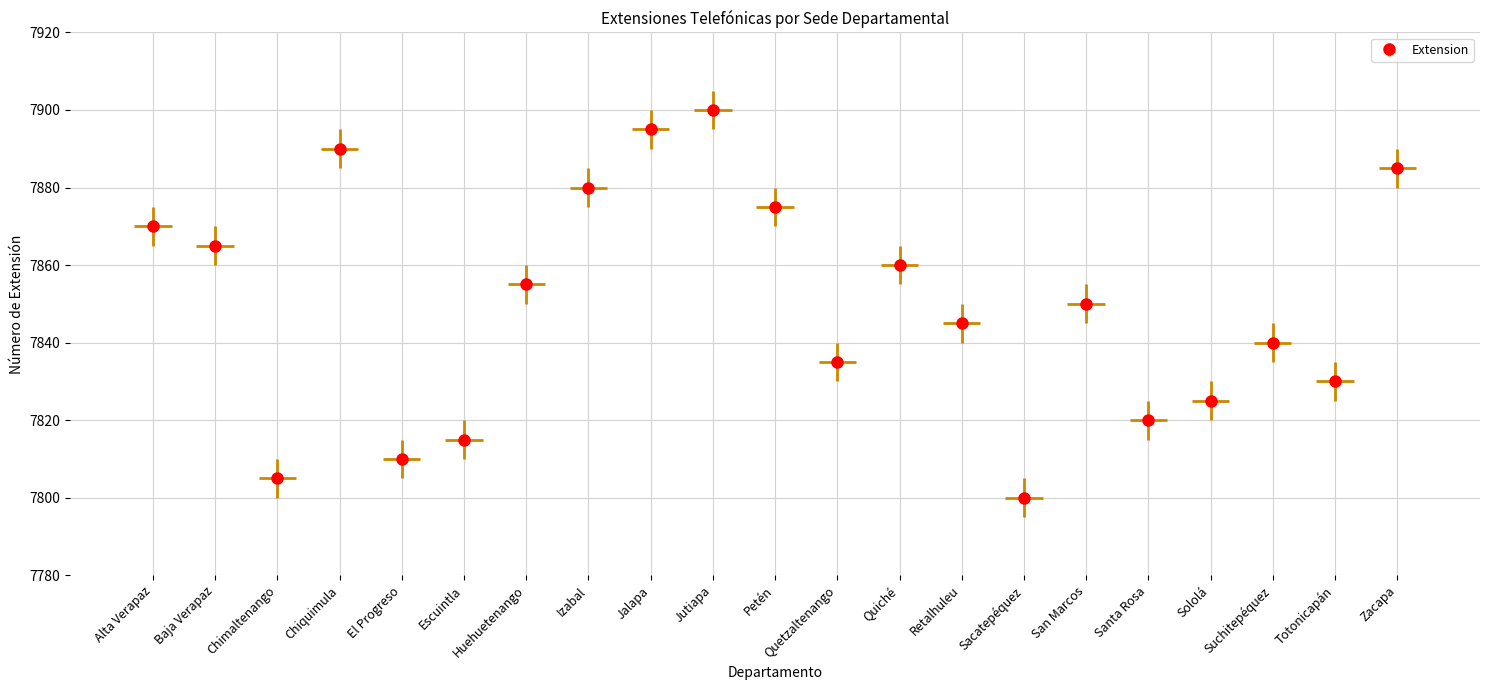

List the labels in order of value, smallest first.

Sacatepéquez, Chimaltenango, El Progreso, Escuintla, Santa Rosa, Sololá, Totonicapán, Quetzaltenango, Suchitepéquez, Retalhuleu, San Marcos, Huehuetenango, Quiché, Baja Verapaz, Alta Verapaz, Petén, Izabal, Zacapa, Chiquimula, Jalapa, Jutiapa